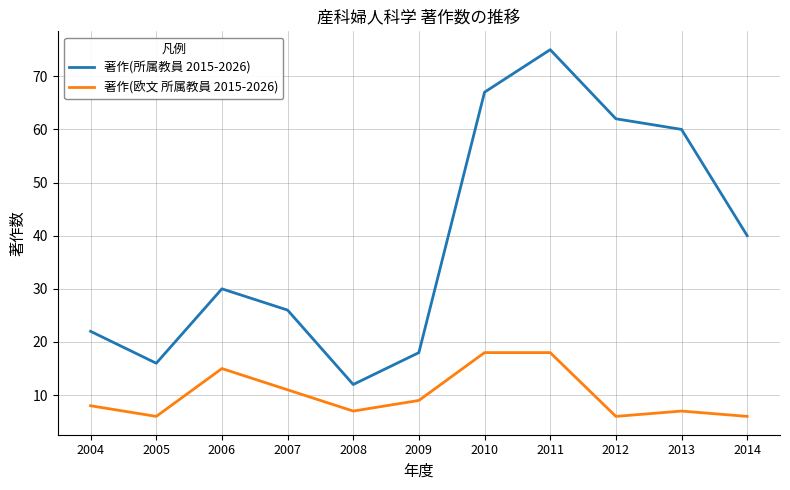

What is the maximum value shown in the chart?

75